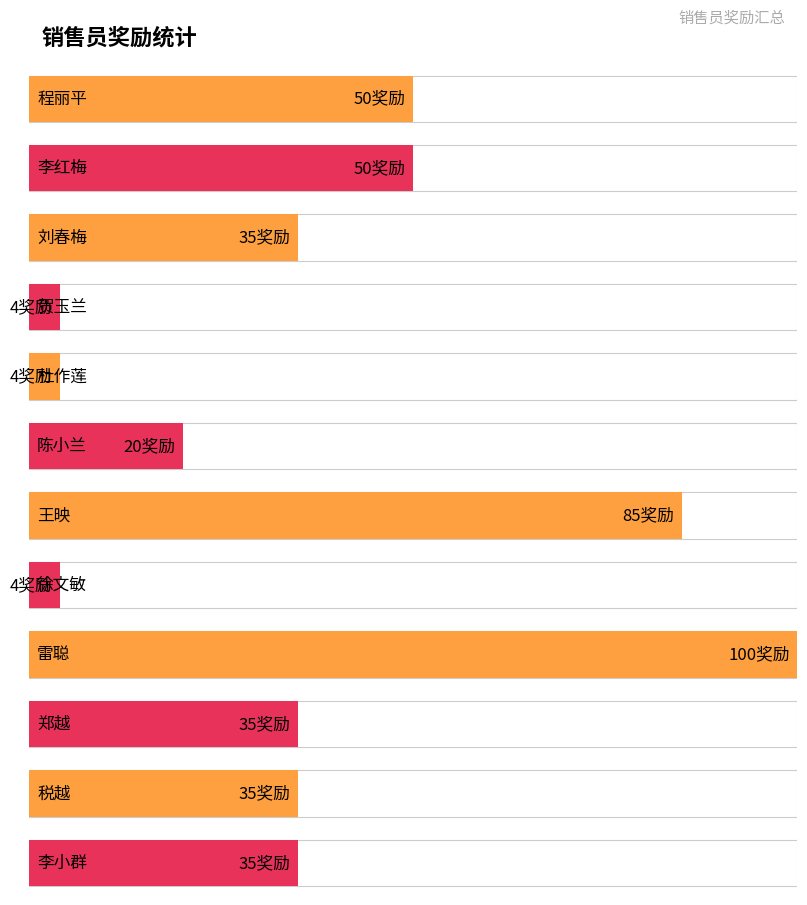

List the labels in order of value, largest first.

雷聪, 王映, 程丽平, 李红梅, 刘春梅, 郑越, 税越, 李小群, 陈小兰, 贺玉兰, 杜作莲, 徐文敏